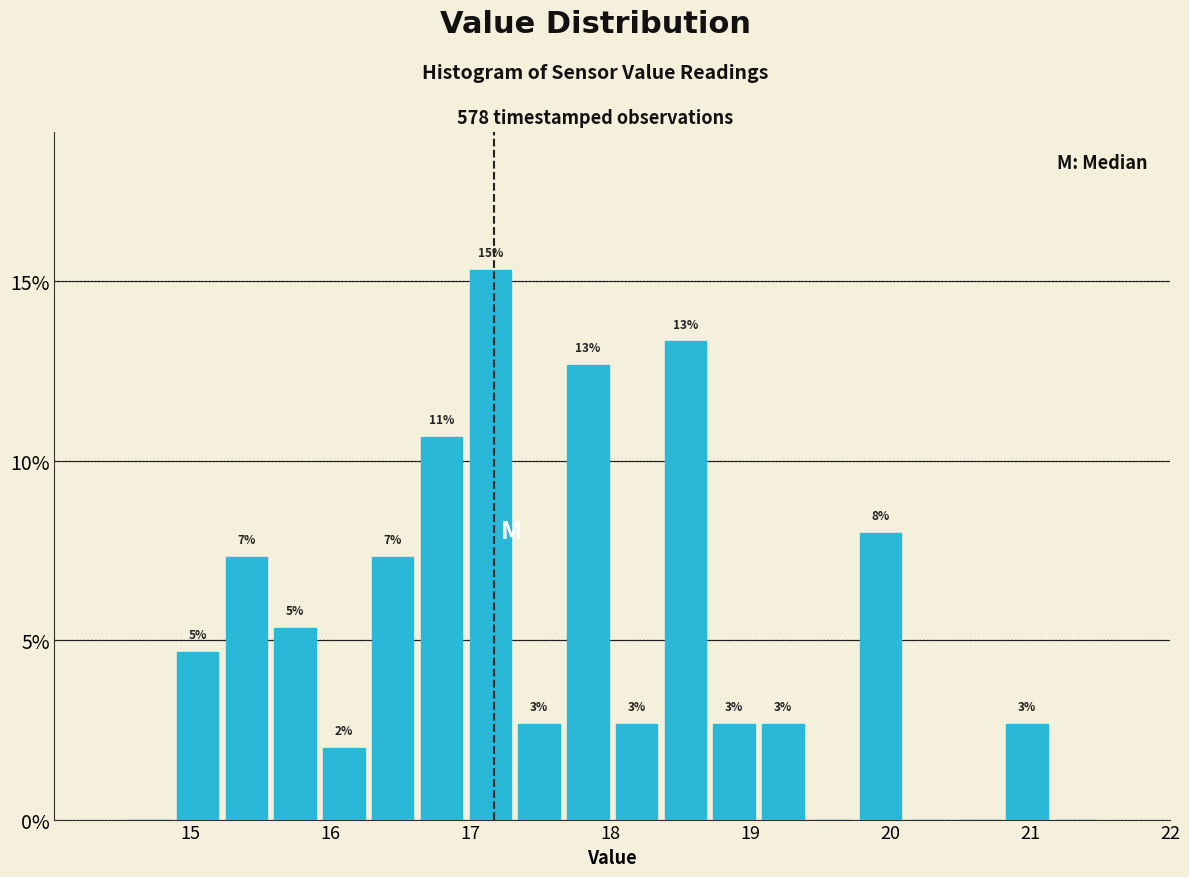

Around what value on the x-axis is the tallest bar? Give the approximate position of its centre, as read against the axis.

17.1